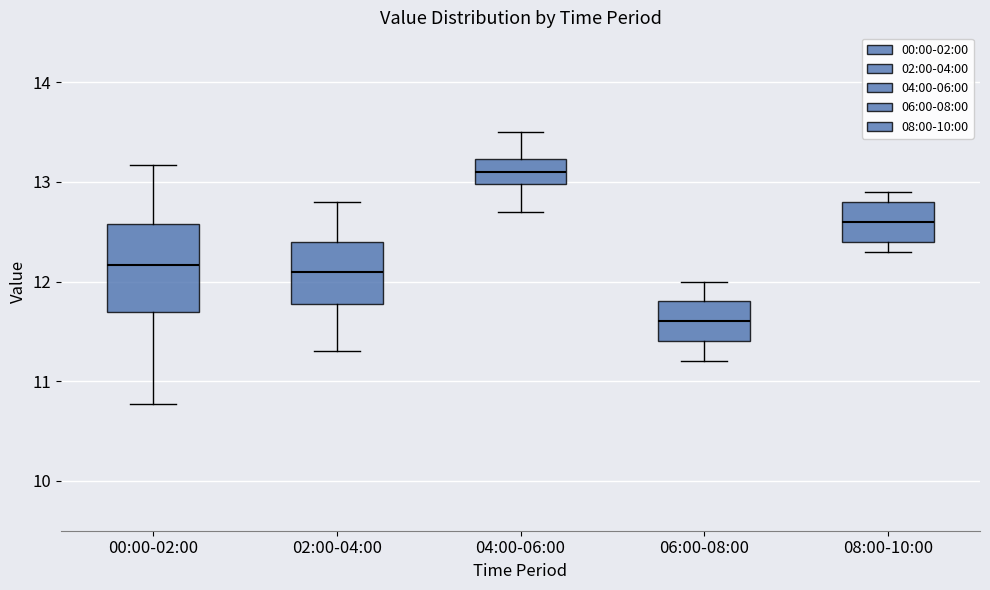

Reading left to right, read every box against the y-axis: the position of its median line, the range the box covers, and the ends of its whiskers. The values are not printed on the chart, so give them approximately, as read against the axis.

00:00-02:00: median 12.2, box 11.7 to 12.6, whiskers 10.8 to 13.2
02:00-04:00: median 12.1, box 11.8 to 12.4, whiskers 11.3 to 12.8
04:00-06:00: median 13.1, box 13.0 to 13.2, whiskers 12.7 to 13.5
06:00-08:00: median 11.6, box 11.4 to 11.8, whiskers 11.2 to 12.0
08:00-10:00: median 12.6, box 12.4 to 12.8, whiskers 12.3 to 12.9